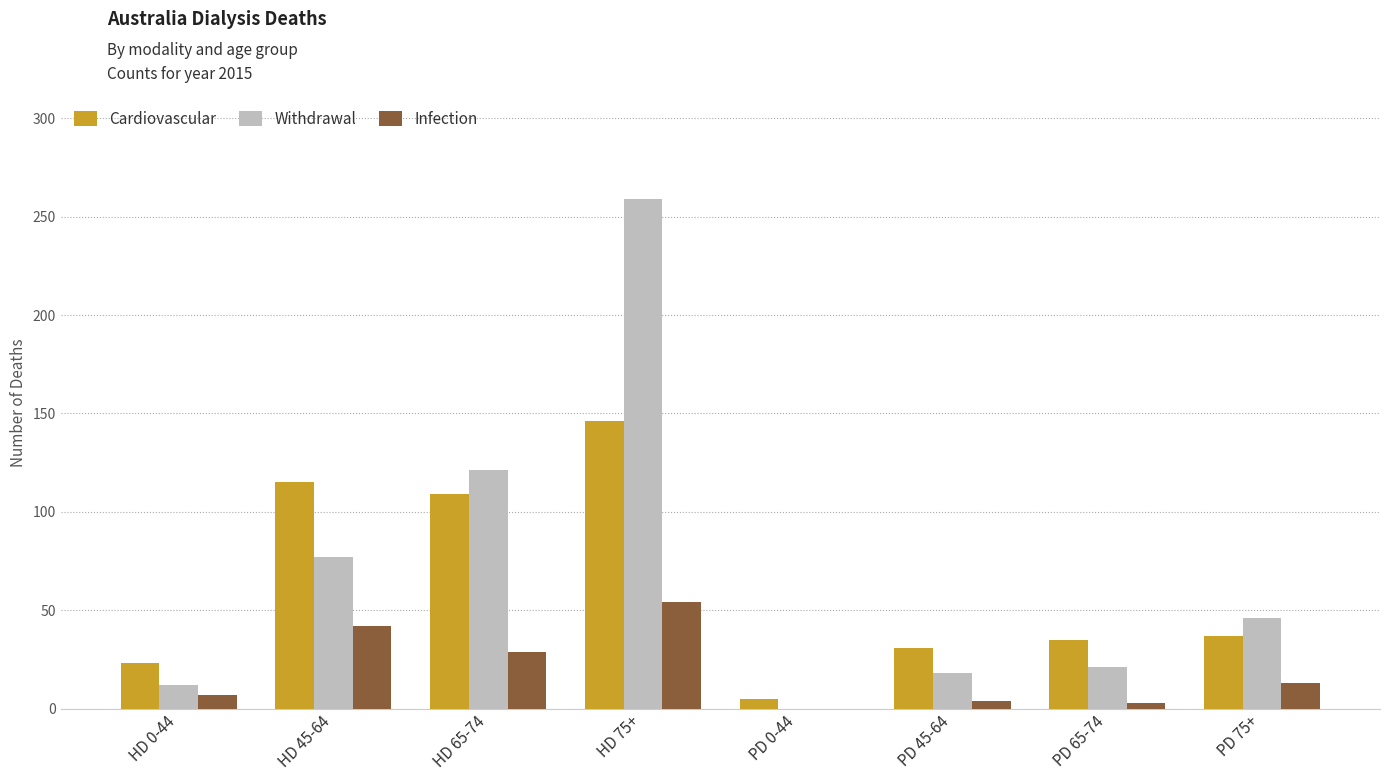

What is the maximum value for Cardiovascular?

146